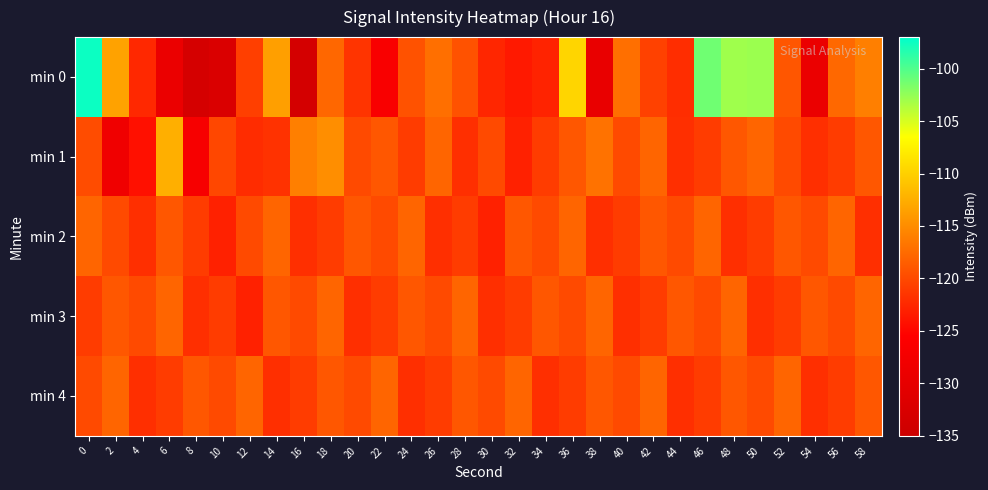

Reading left to right, list all the values displayed in this chart.

min 0: 0=-97.5	2=-113.4	4=-122.5	6=-129.1	8=-133.2	10=-132.3	12=-120.8	14=-113.6	16=-133.4	18=-117.8	20=-121.6	22=-126.6	24=-119.4	26=-117.2	28=-119.4	30=-122.6	32=-123.6	34=-122.9	36=-109.6	38=-129.5	40=-117.2	42=-120.6	44=-122.1	46=-101.2	48=-103.0	50=-102.8	52=-119.1	54=-129.1	56=-117.7	58=-116.1
min 1: 0=-119.8	2=-128.2	4=-124.3	6=-112.4	8=-126.8	10=-120.2	12=-122.2	14=-121.8	16=-116.0	18=-114.9	20=-120.0	22=-119.0	24=-121.0	26=-118.0	28=-122.0	30=-120.0	32=-123.0	34=-121.0	36=-119.0	38=-117.0	40=-120.0	42=-118.0	44=-122.0	46=-121.0	48=-119.0	50=-118.0	52=-120.0	54=-122.0	56=-121.0	58=-119.0
min 2: 0=-118.0	2=-120.0	4=-122.0	6=-119.0	8=-121.0	10=-123.0	12=-120.0	14=-118.0	16=-122.0	18=-121.0	20=-119.0	22=-120.0	24=-118.0	26=-122.0	28=-121.0	30=-123.0	32=-119.0	34=-120.0	36=-118.0	38=-122.0	40=-121.0	42=-119.0	44=-120.0	46=-118.0	48=-122.0	50=-121.0	52=-119.0	54=-120.0	56=-118.0	58=-122.0
min 3: 0=-121.0	2=-119.0	4=-120.0	6=-118.0	8=-122.0	10=-121.0	12=-123.0	14=-119.0	16=-120.0	18=-118.0	20=-122.0	22=-121.0	24=-119.0	26=-120.0	28=-118.0	30=-122.0	32=-121.0	34=-119.0	36=-120.0	38=-118.0	40=-122.0	42=-121.0	44=-119.0	46=-120.0	48=-118.0	50=-122.0	52=-121.0	54=-119.0	56=-120.0	58=-118.0
min 4: 0=-120.0	2=-118.0	4=-122.0	6=-121.0	8=-119.0	10=-120.0	12=-118.0	14=-122.0	16=-121.0	18=-119.0	20=-120.0	22=-118.0	24=-122.0	26=-121.0	28=-119.0	30=-120.0	32=-118.0	34=-122.0	36=-121.0	38=-119.0	40=-120.0	42=-118.0	44=-122.0	46=-121.0	48=-119.0	50=-120.0	52=-118.0	54=-122.0	56=-121.0	58=-119.0